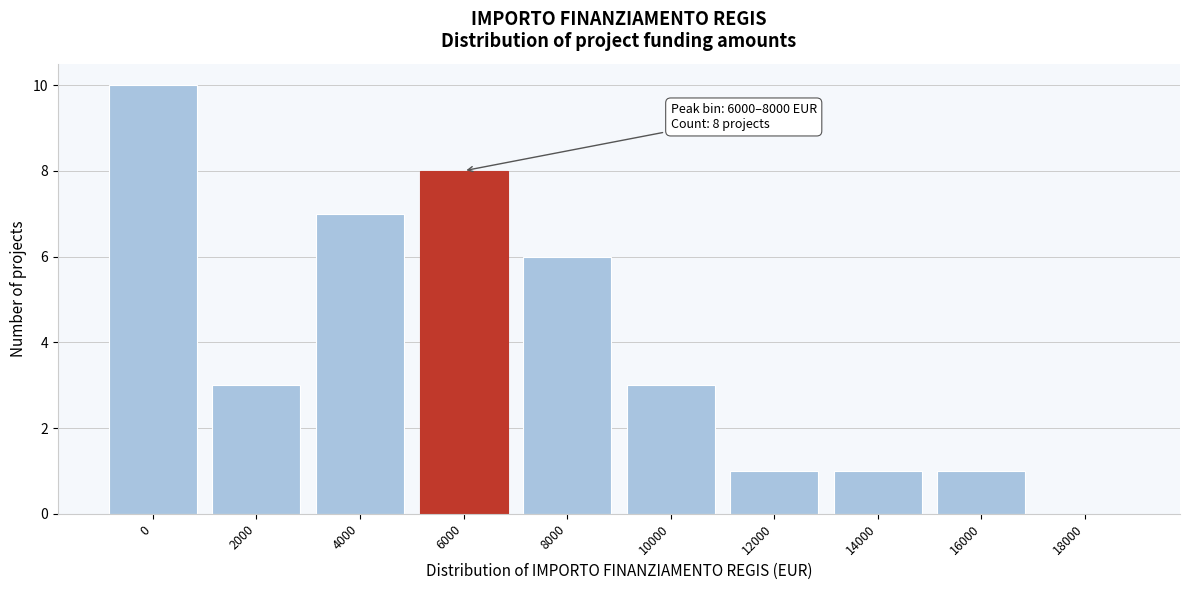

Reading left to right, list all the values displayed in this chart.

0=10	2000=3	4000=7	6000=8	8000=6	10000=3	12000=1	14000=1	16000=1	18000=0